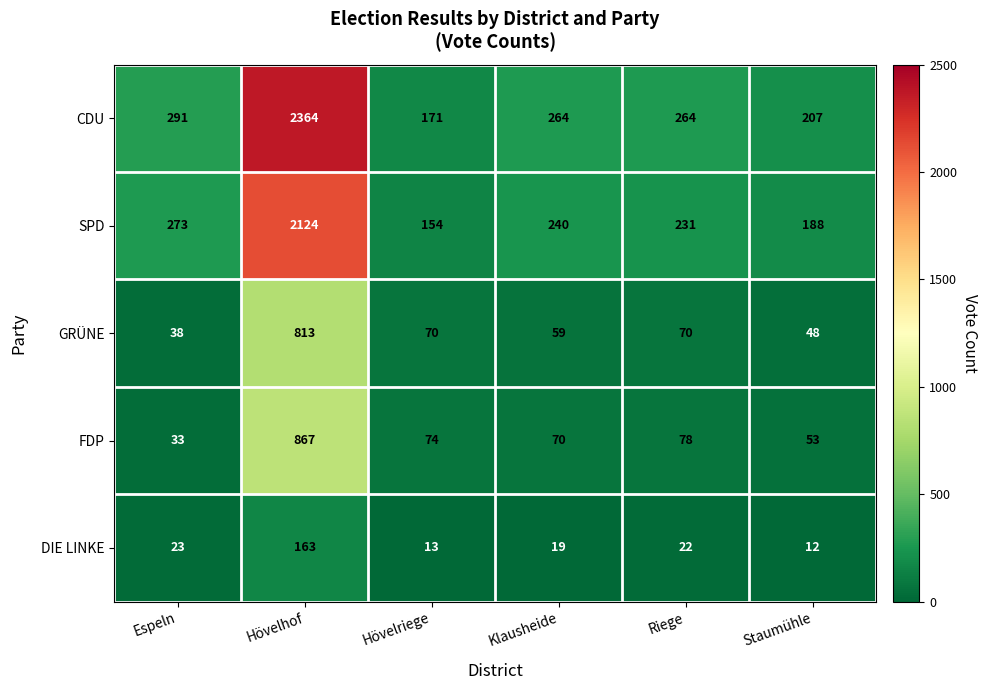

At which label does GRÜNE first exceed 70?

Hövelhof